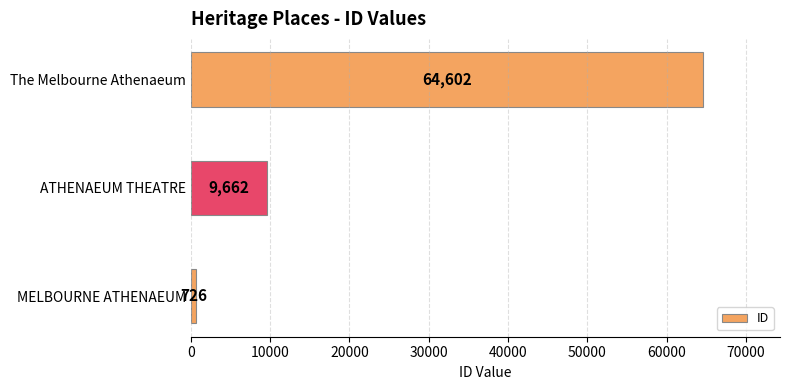

Reading top to bottom, extract all data points from this chart.

64602	9662	726